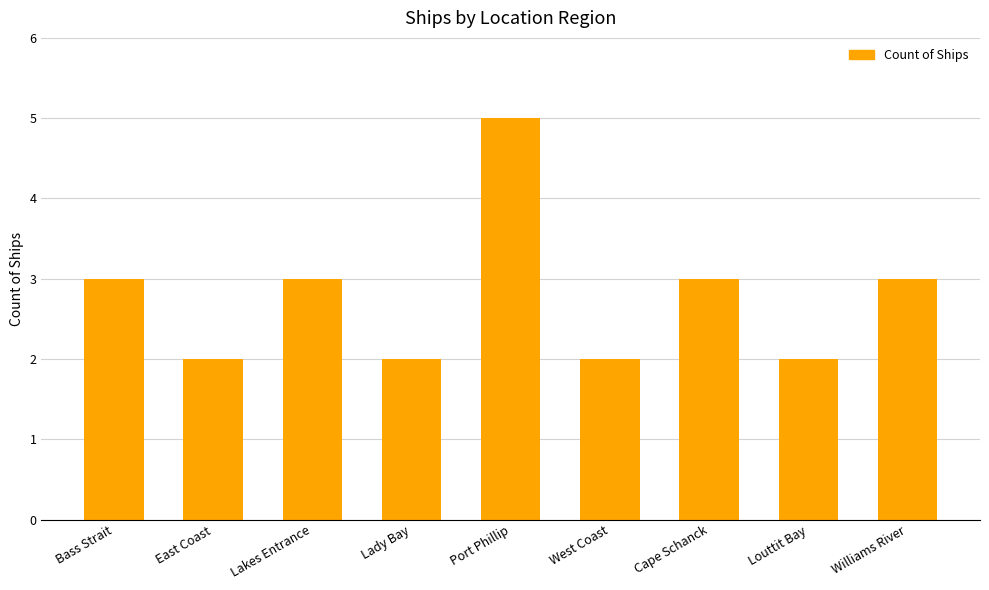

Between Bass Strait and Port Phillip, which is larger?

Port Phillip